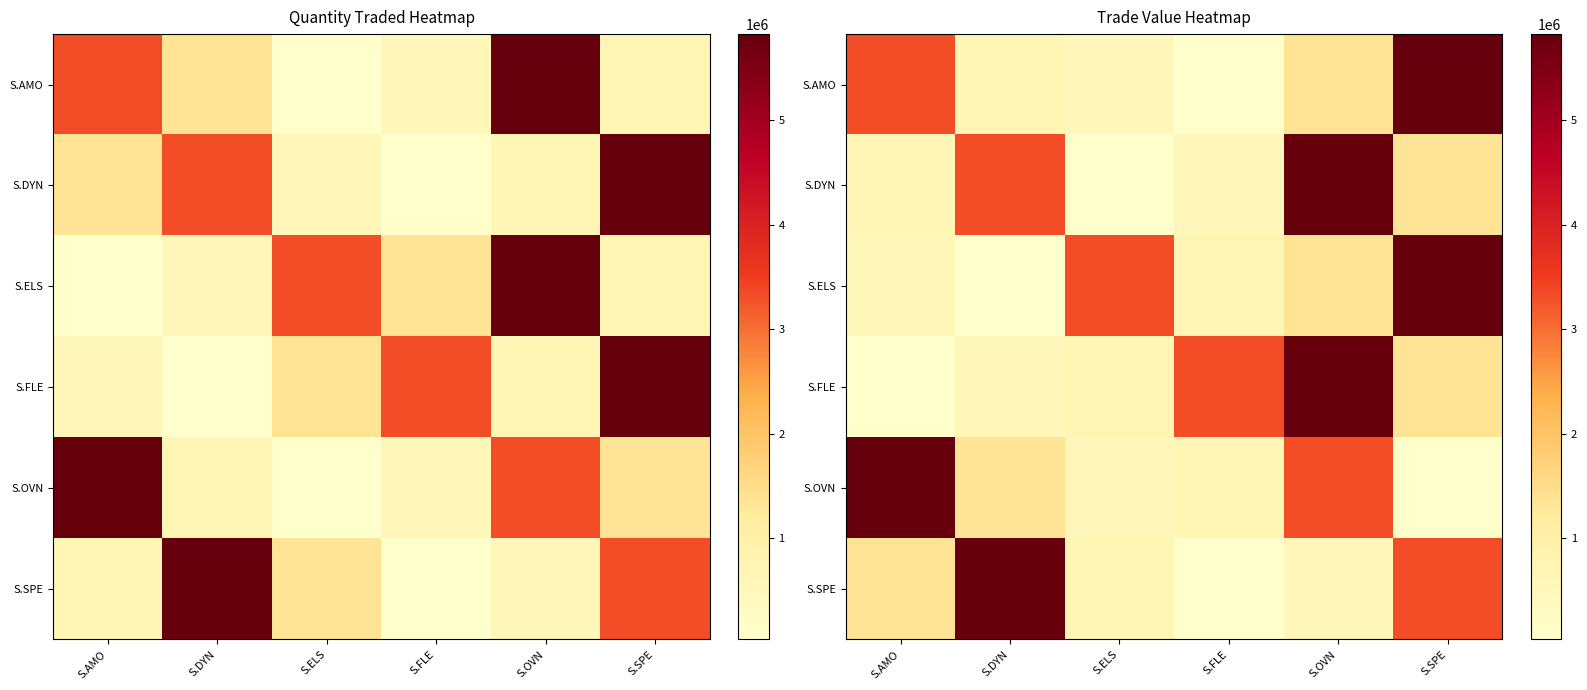

At which category is the sum across all series the highest?

S.OVN